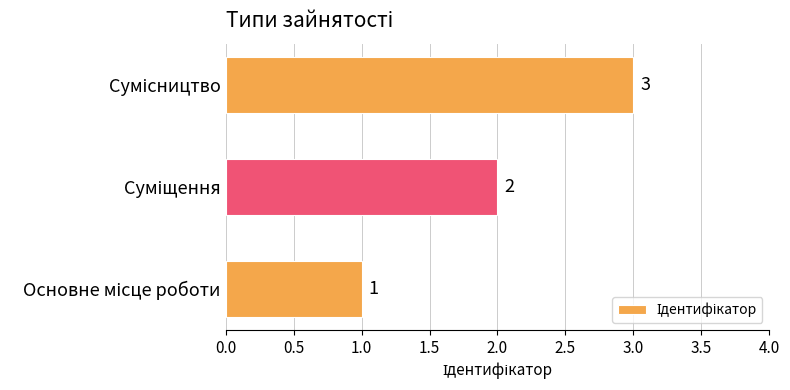

What is the sum of all values?

6